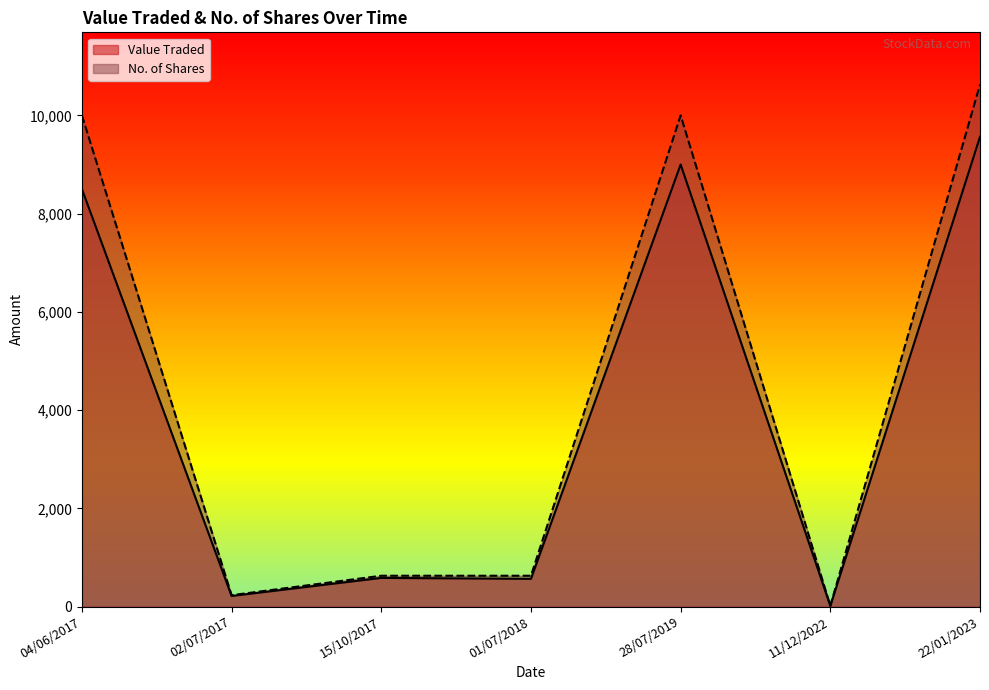

List the series in order of their overall mean, lowest first.

Value Traded, No. of Shares